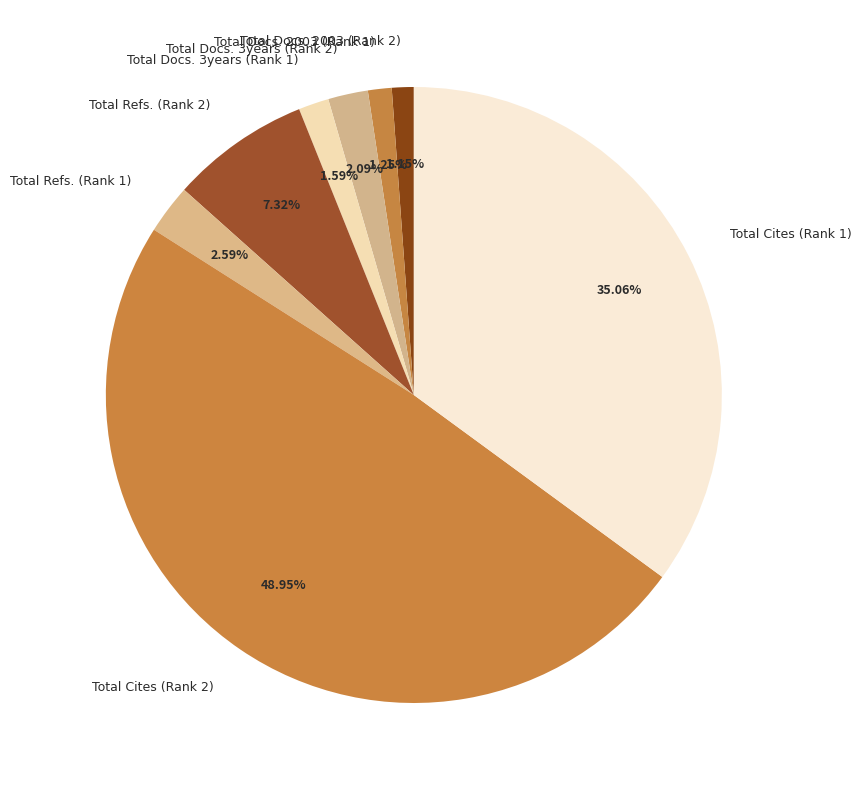

Which category has the biggest portion of the pie?

Total Cites (Rank 2)